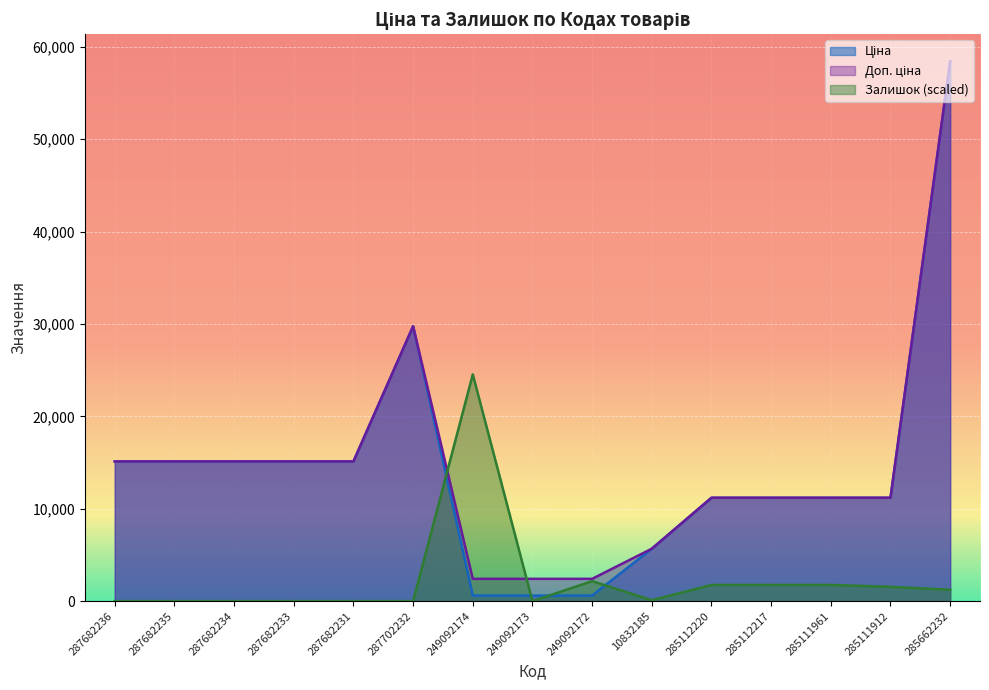

What is the value of the Доп. ціна point at the 14th from the left?

11188.2